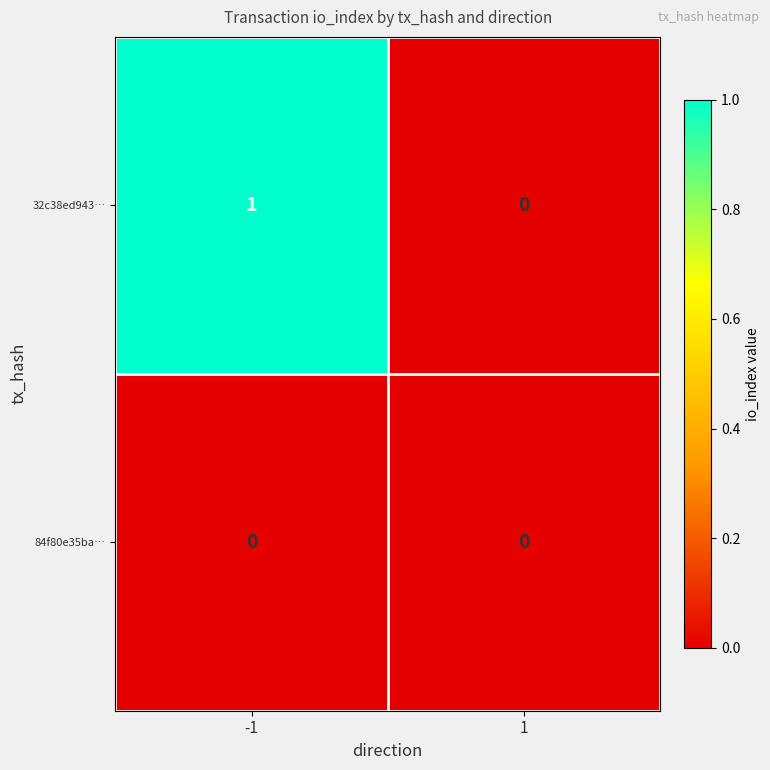

Which series has the largest total across all categories?

32c38ed943…